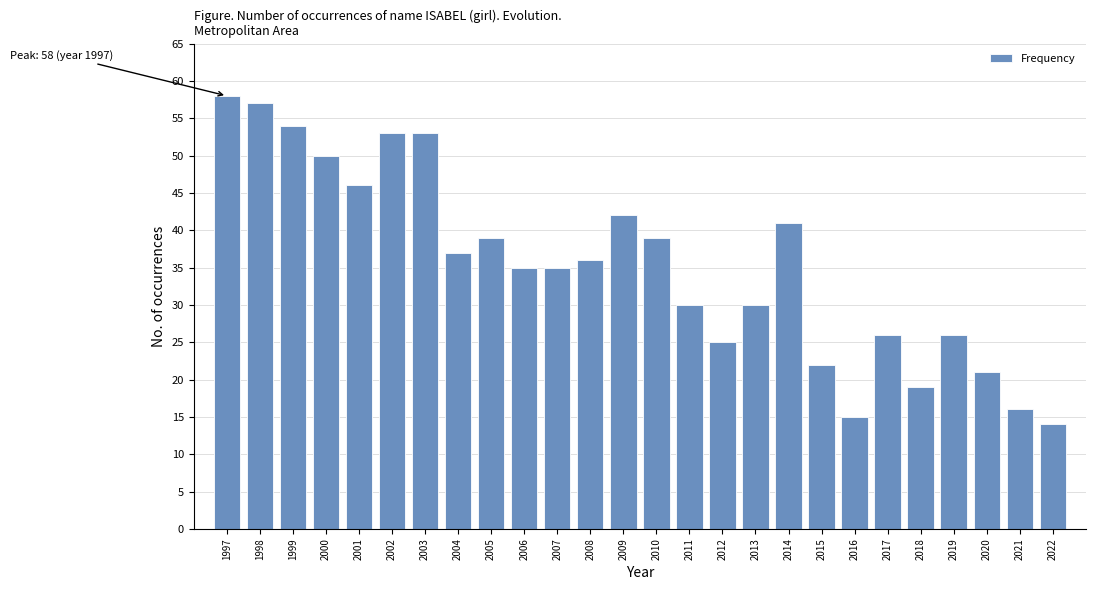

Reading left to right, what are all the values shown in this chart?

1997=58	1998=57	1999=54	2000=50	2001=46	2002=53	2003=53	2004=37	2005=39	2006=35	2007=35	2008=36	2009=42	2010=39	2011=30	2012=25	2013=30	2014=41	2015=22	2016=15	2017=26	2018=19	2019=26	2020=21	2021=16	2022=14